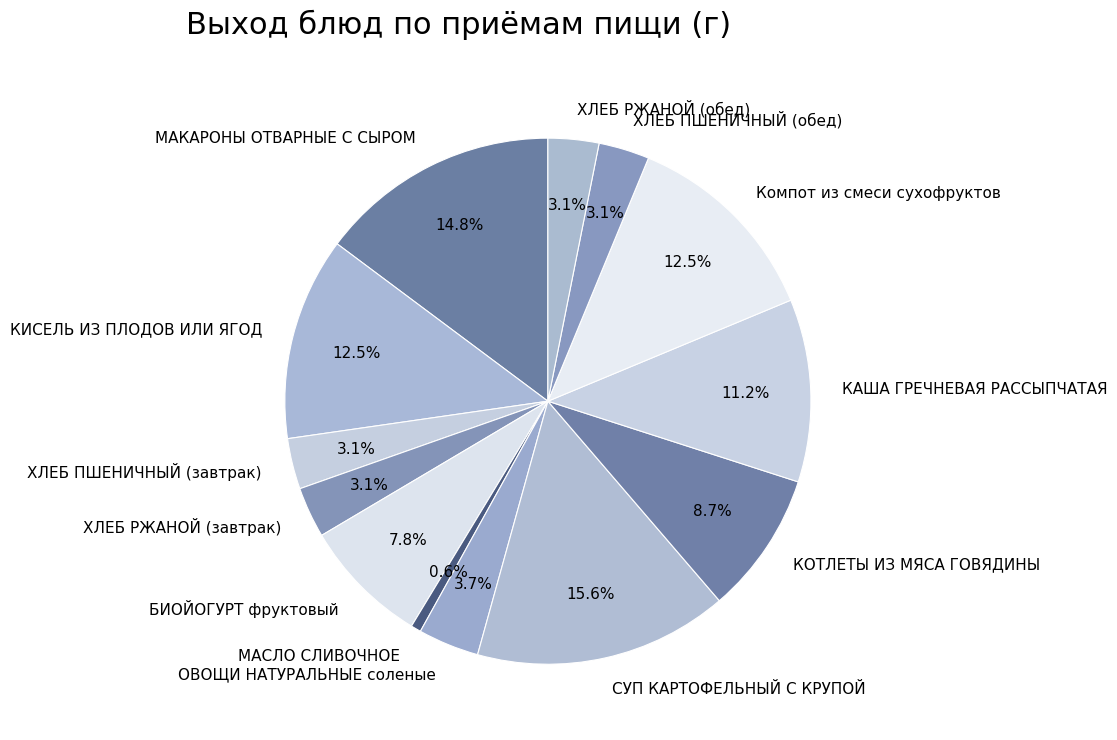

Is the sum of Компот из смеси сухофруктов and МАКАРОНЫ ОТВАРНЫЕ С СЫРОМ greater than half?

No